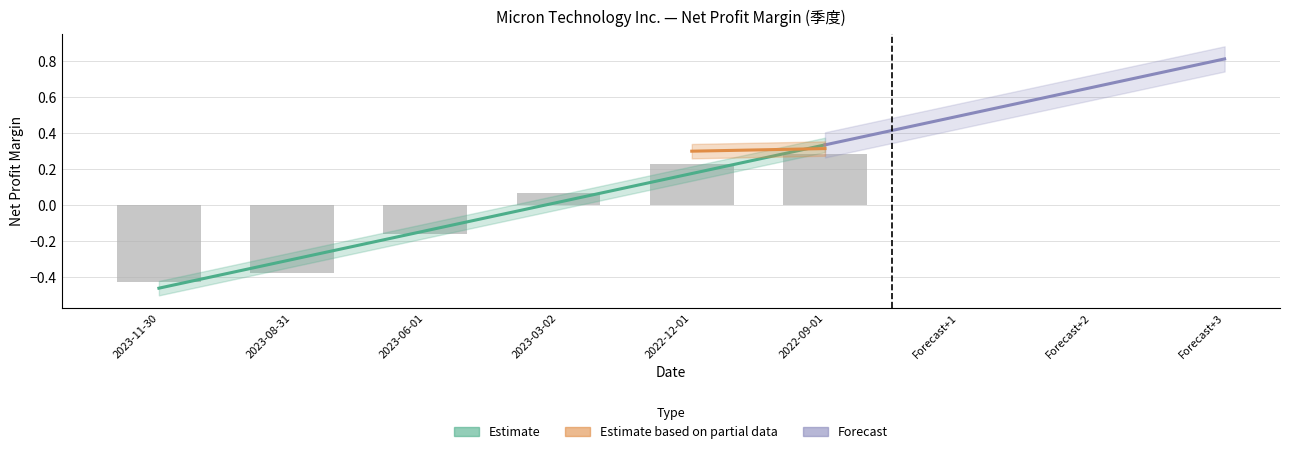

At which label is AMD closest to 0?

2023-03-02